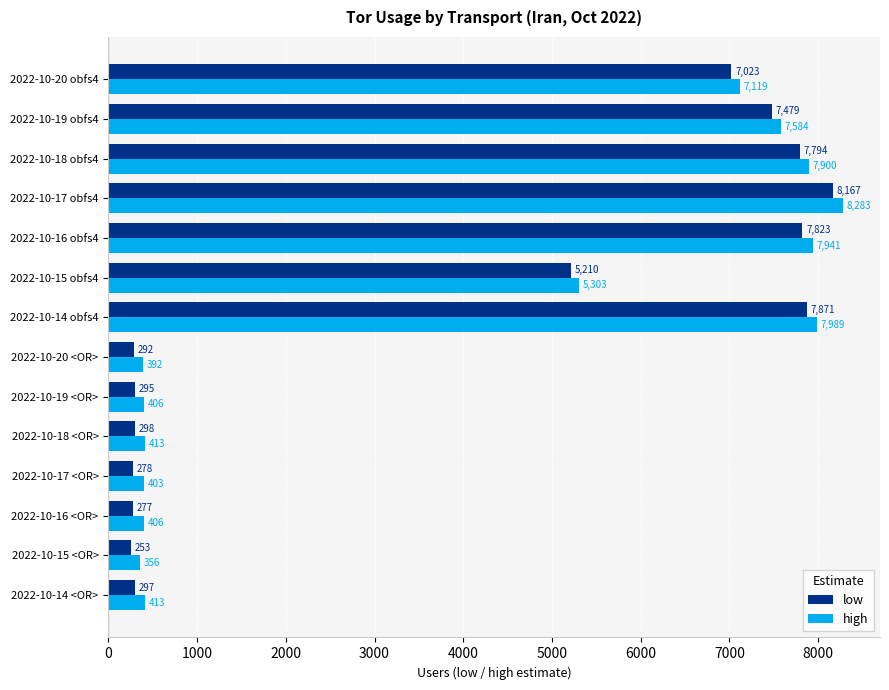

What is the average value of the low series?

3811